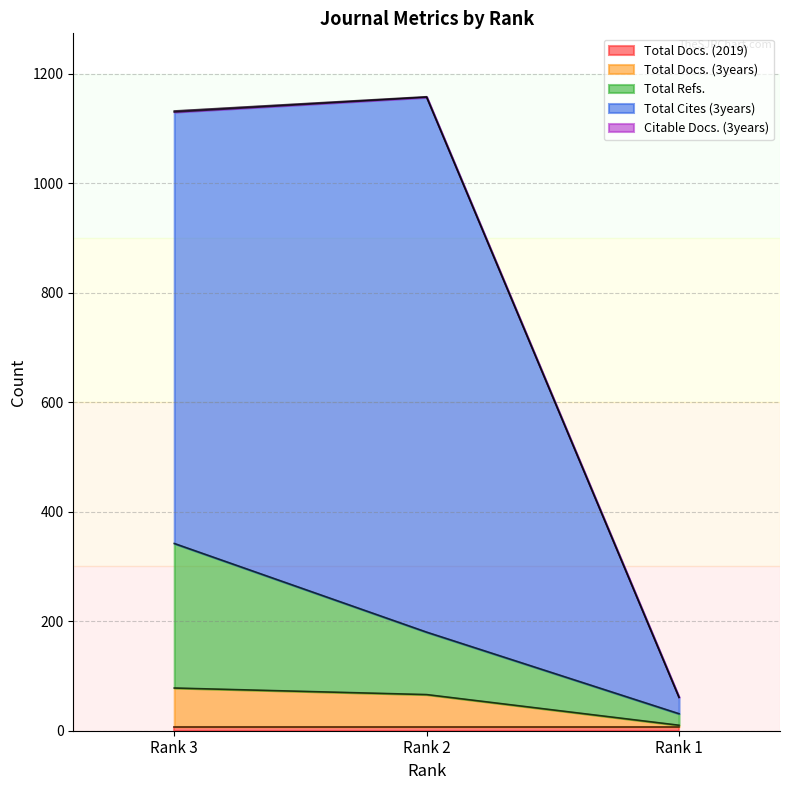

At which label does Total Cites (3years) first exceed 1130?

Rank 2